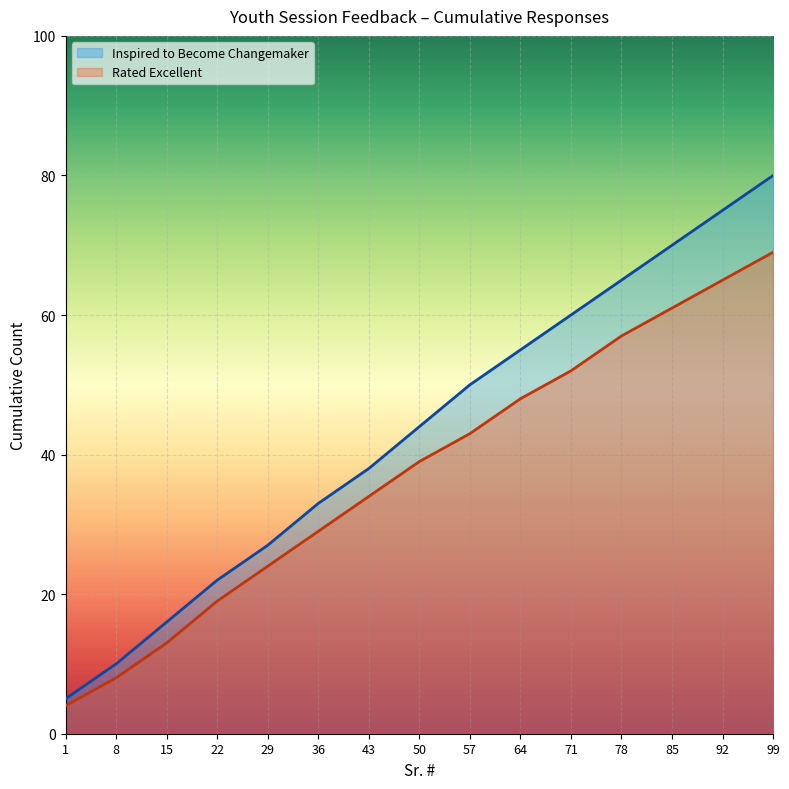

What is the sum of the Session Rating Score values at 43 and 85?

108